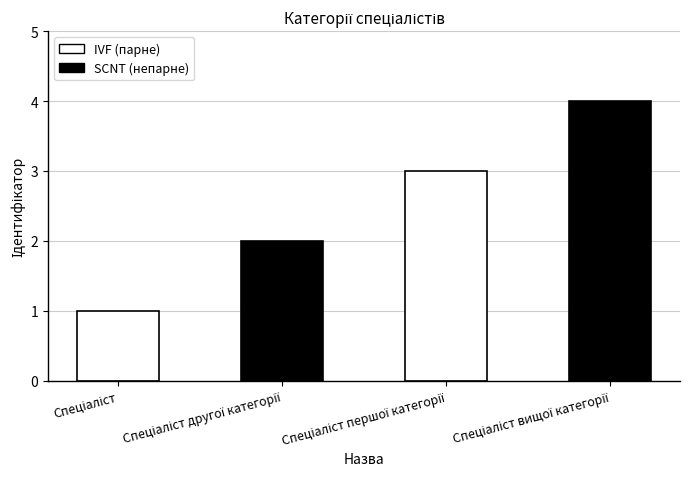

Count the values in the range 2 to 4.

3